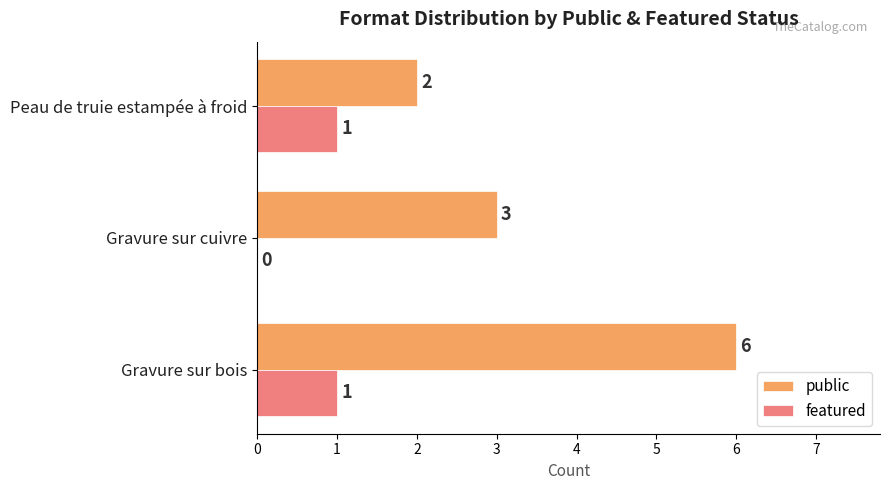

How many public values are between 2 and 6?

3